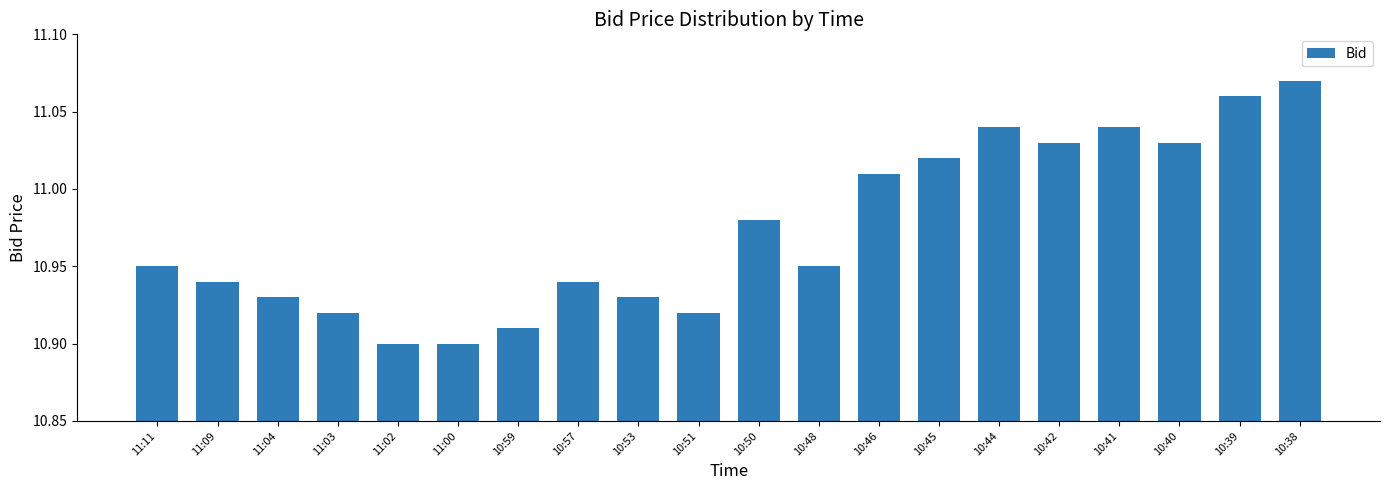

What is the label of the 1st bar from the left?

11:11